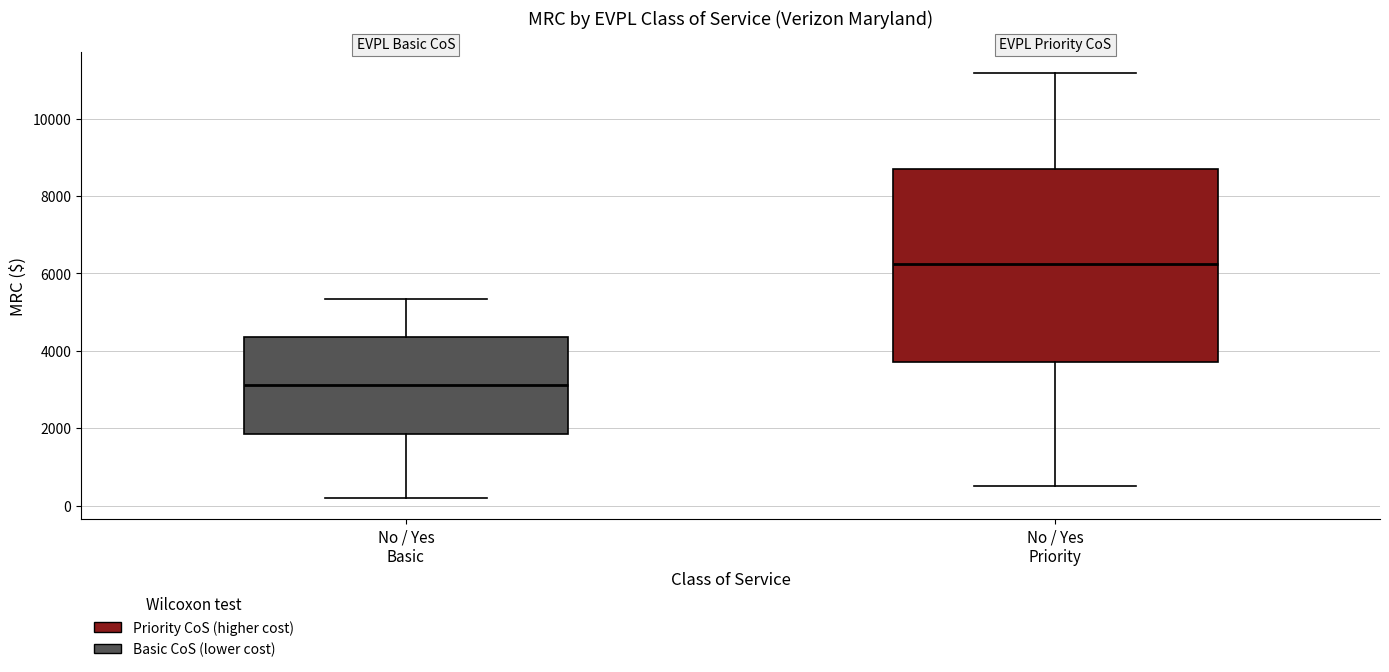

Reading left to right, transcribe this box plot: for each box, give where its median line is, the range the box spans, and where its two whiskers end, as read against the y-axis. The values are not printed on the chart, so give them approximately, as read against the axis.

No / Yes Basic: median 3200, box 1800 to 4400, whiskers 200 to 5400
No / Yes Priority: median 6200, box 3800 to 8800, whiskers 600 to 11200